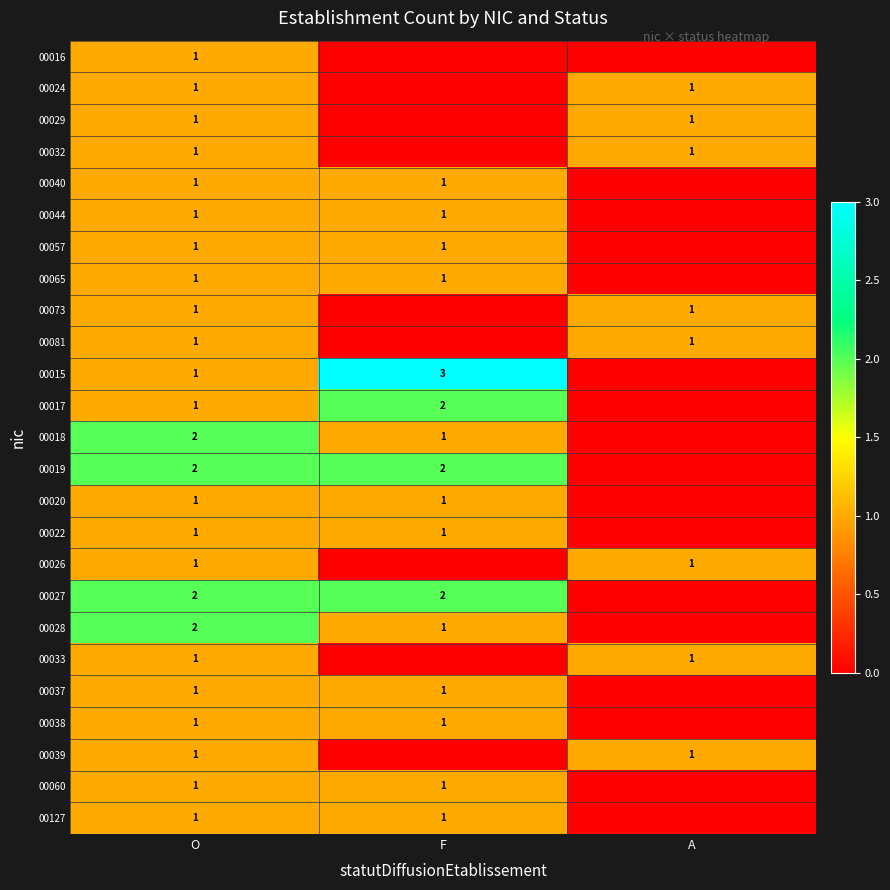

True or false: 00026 has a value of 1 at A.

True